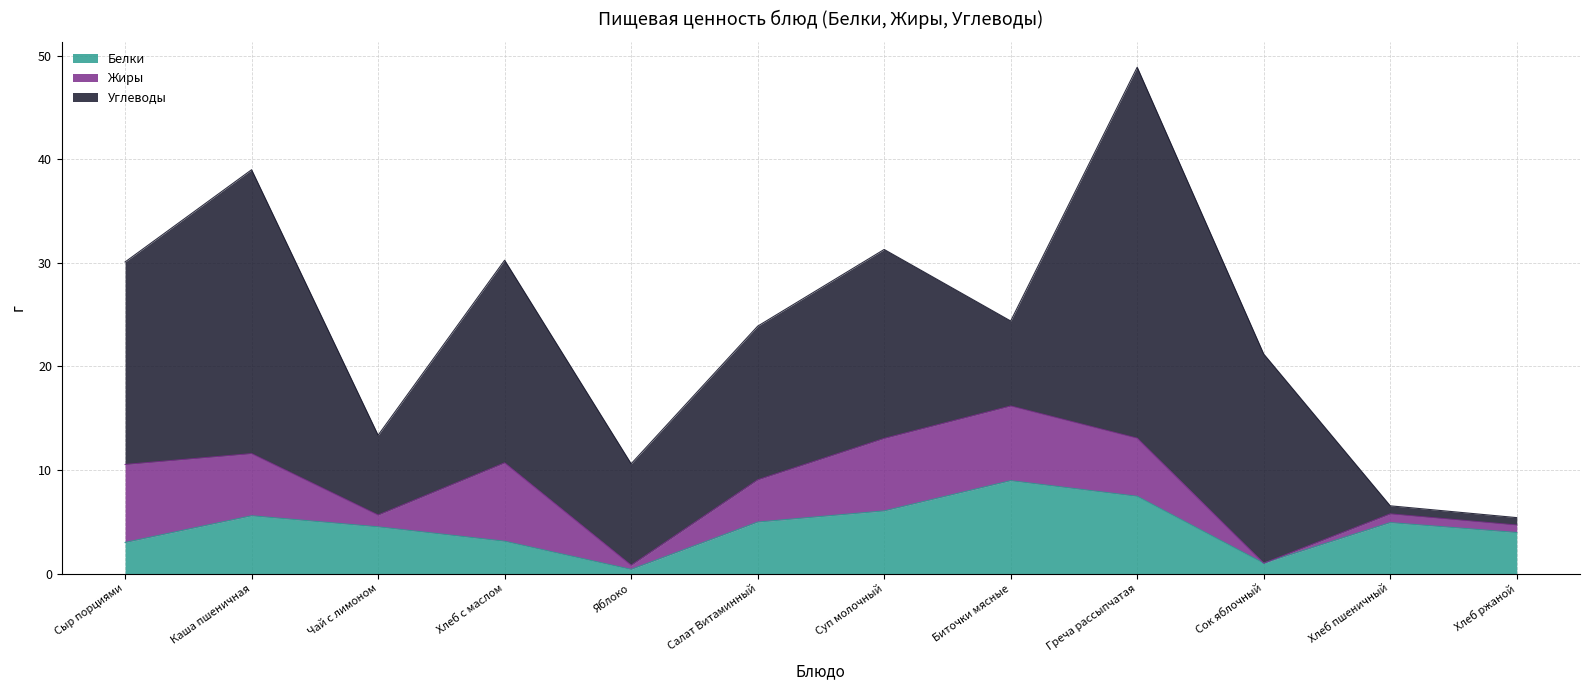

What is the value of the Жиры point at the 7th from the left?

7.0